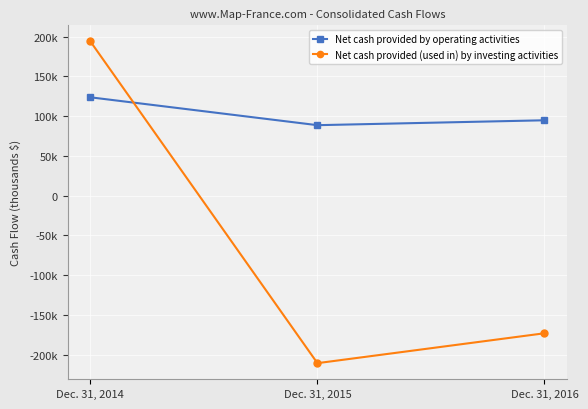

Does the chart have visible grid lines?

Yes